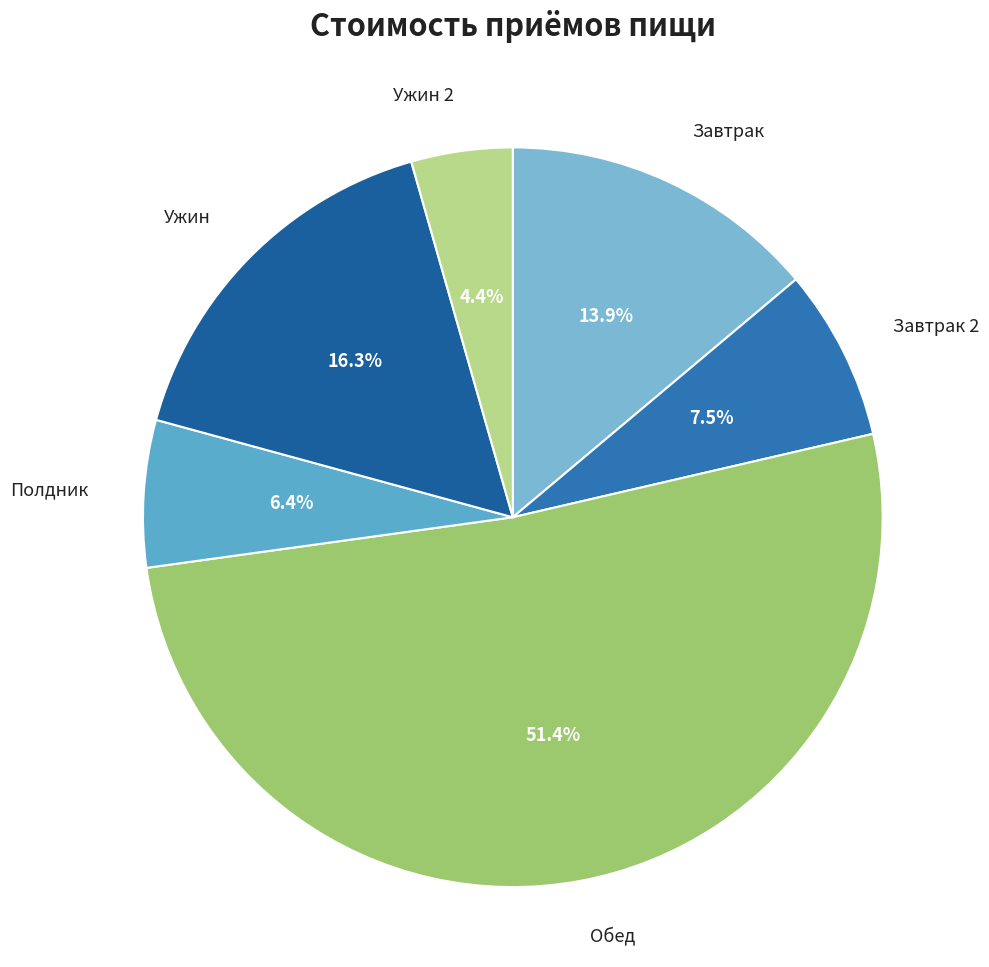

How many segments does this pie chart have?

6